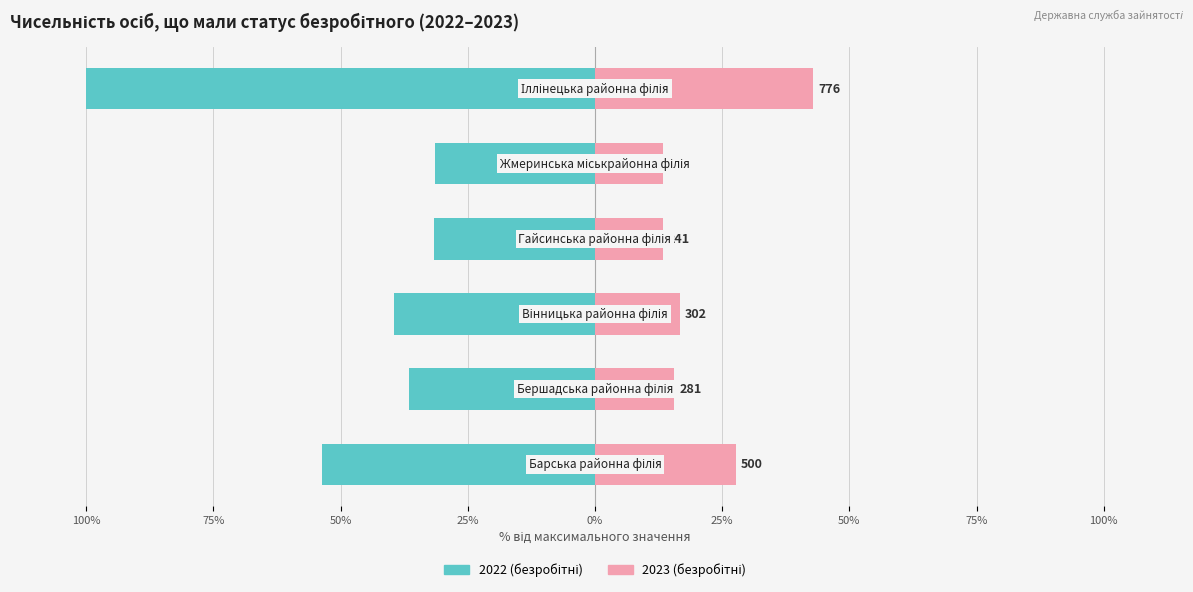

What is the average value of the 2022 (безробітні) series?

-48.8